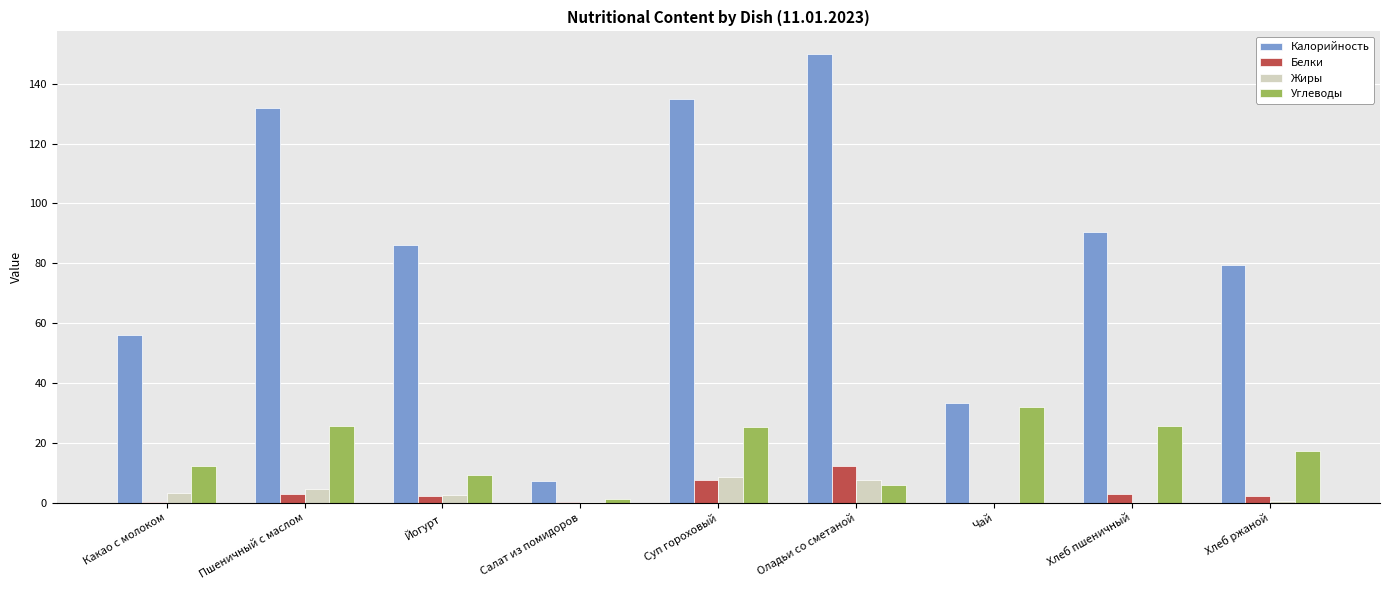

Which series has the widest spread of values?

Калорийность